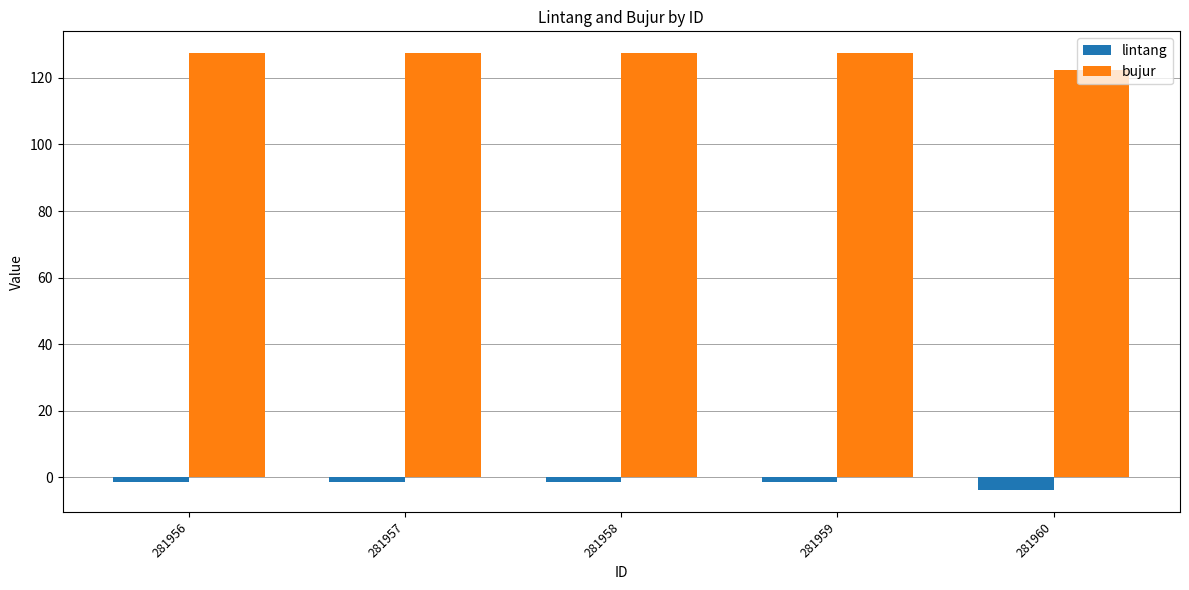

How many bars are there in each group?

2